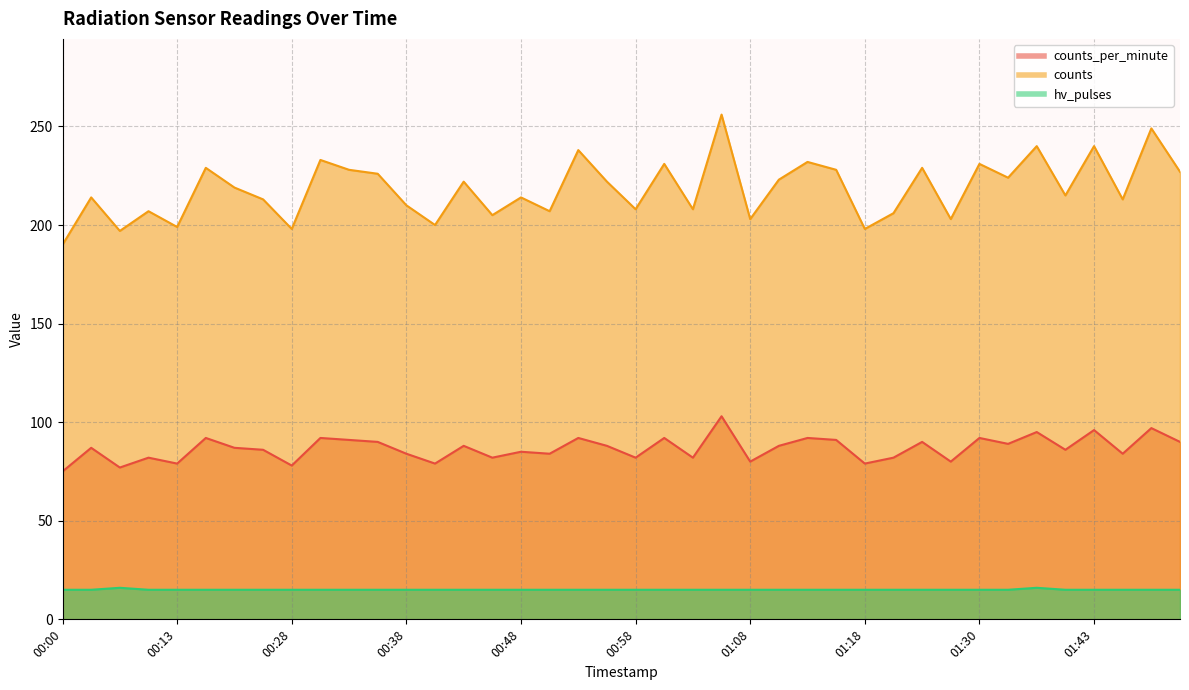

How many values in the counts_per_minute series are below 87?

19